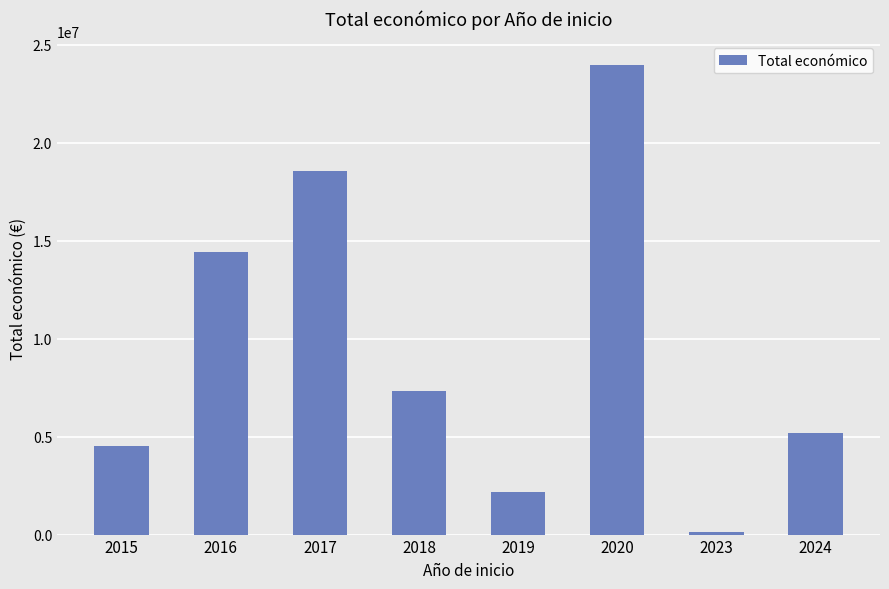

How many values are below 7331254?

4